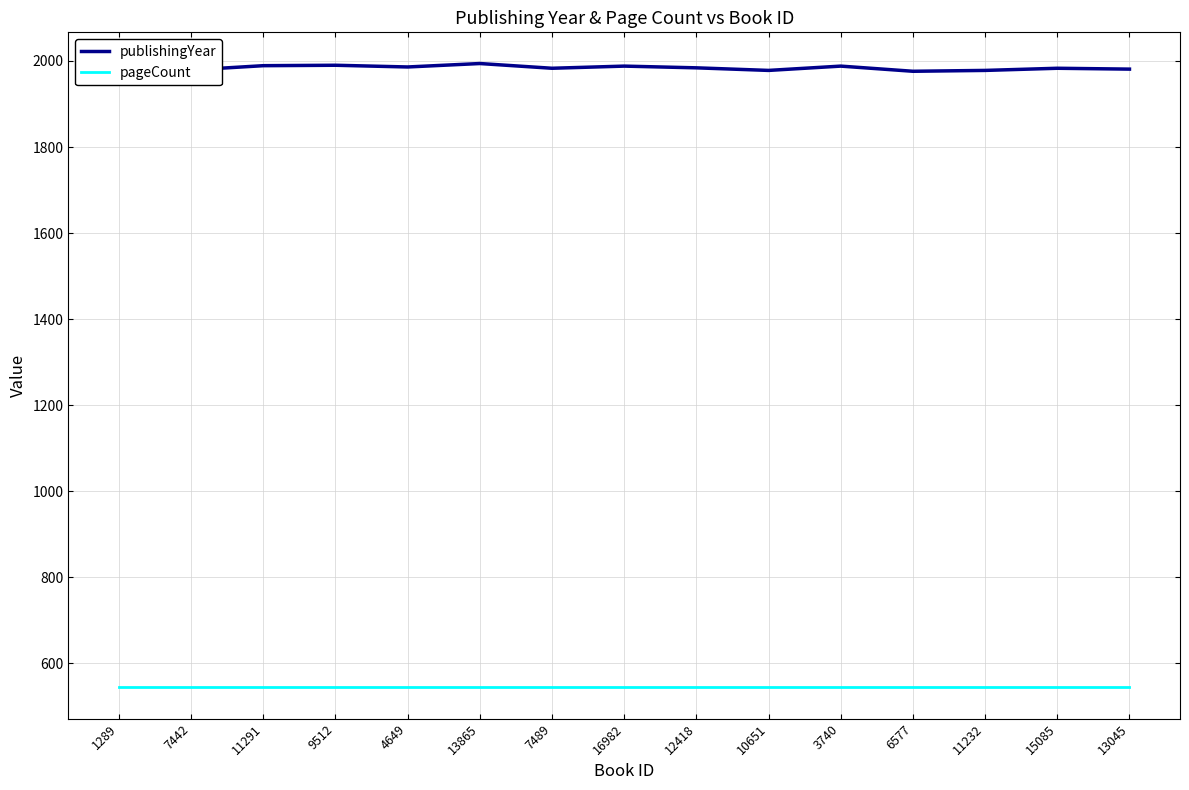

What is the total value across all series at 13865?

2538